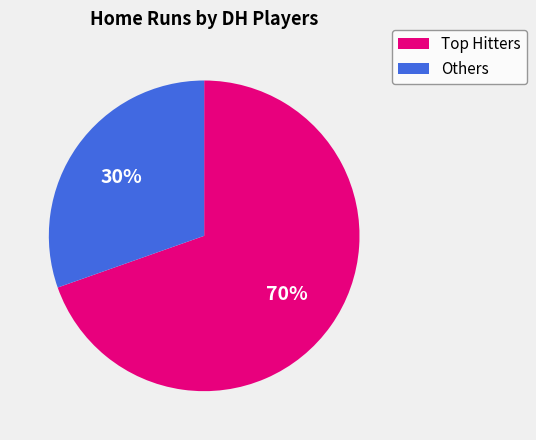

To the nearest percent, what portion does Others represent?

30%